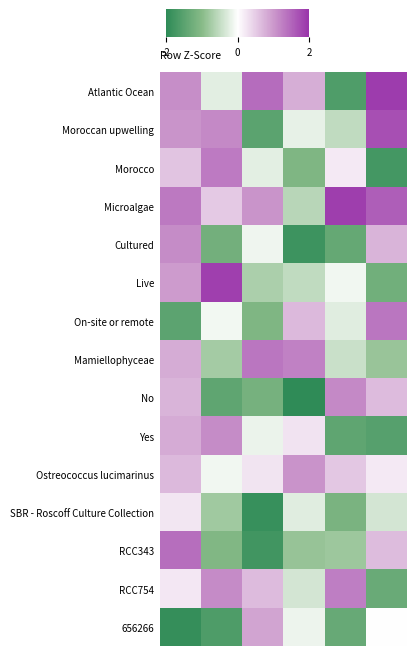

What is the greatest value displayed?

2.4